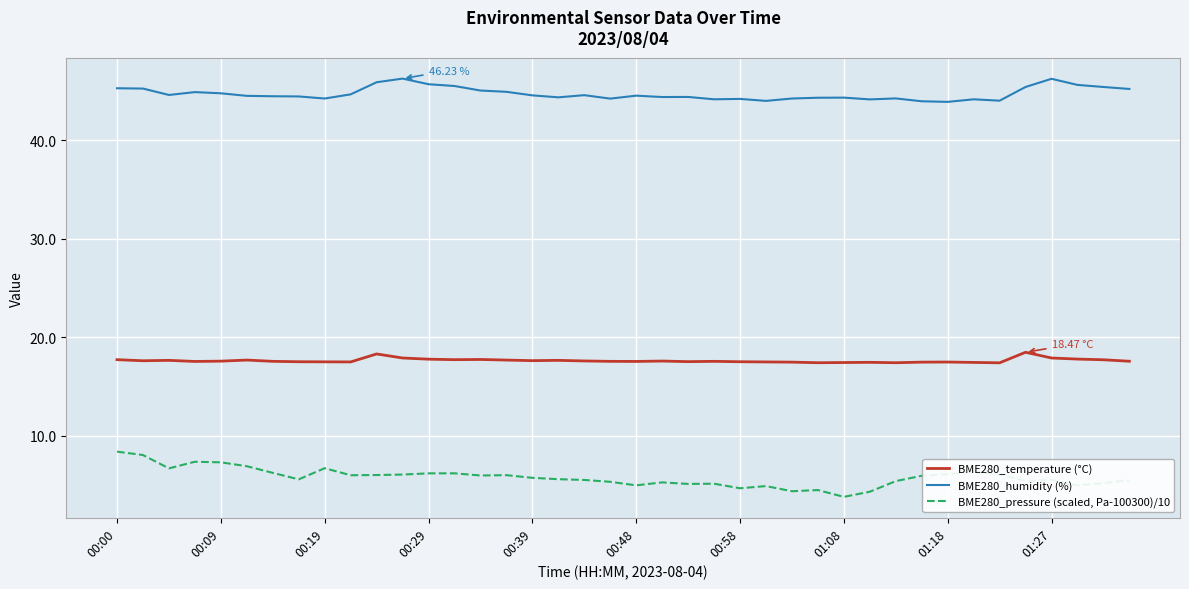

Does the chart display data point markers on the line(s)?

No